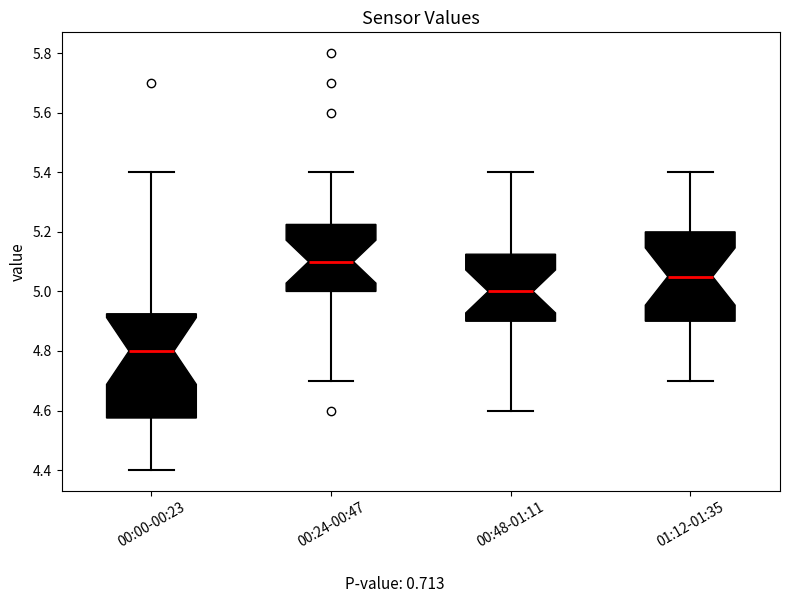

Where is the upper edge of the box for 00:00-00:23 on the y-axis? The values are not printed on the chart, so give them approximately, as read against the axis.

4.92